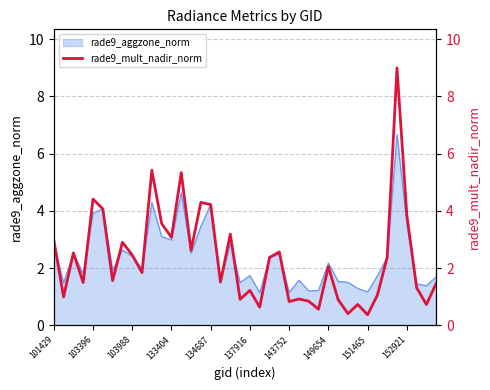

What is the minimum value for rade9_aggzone_norm?

1.1